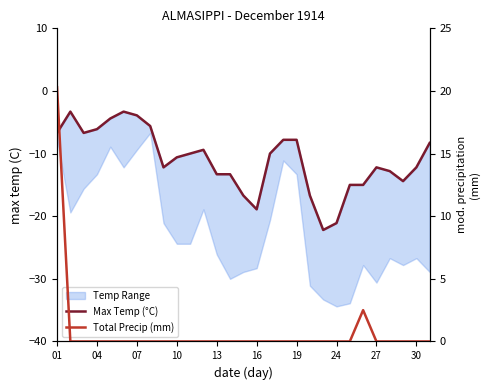

Which series has the largest total across all categories?

Total Precip (mm)